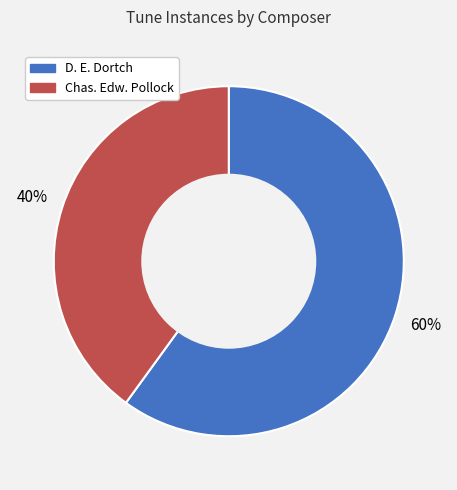

To the nearest percent, what portion does D. E. Dortch represent?

60%